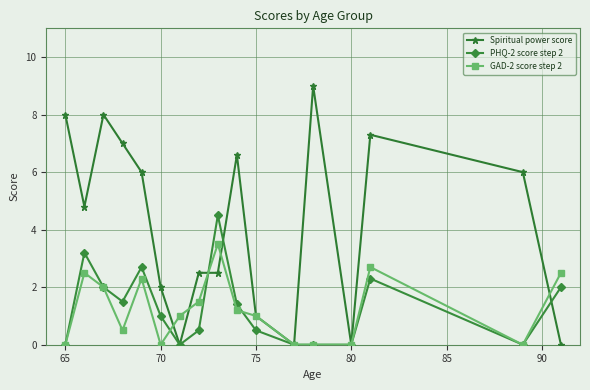

What is the sum of all Spiritual power score values?

70.7